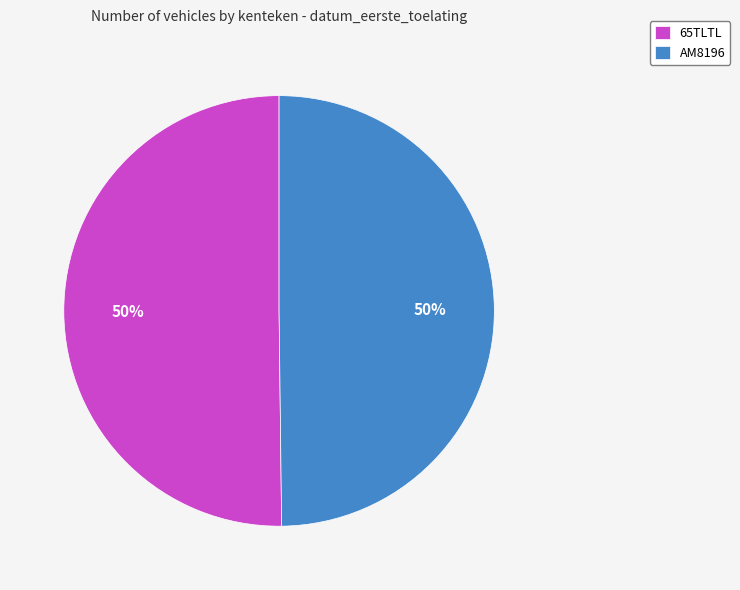

How many slices are in this pie chart?

2